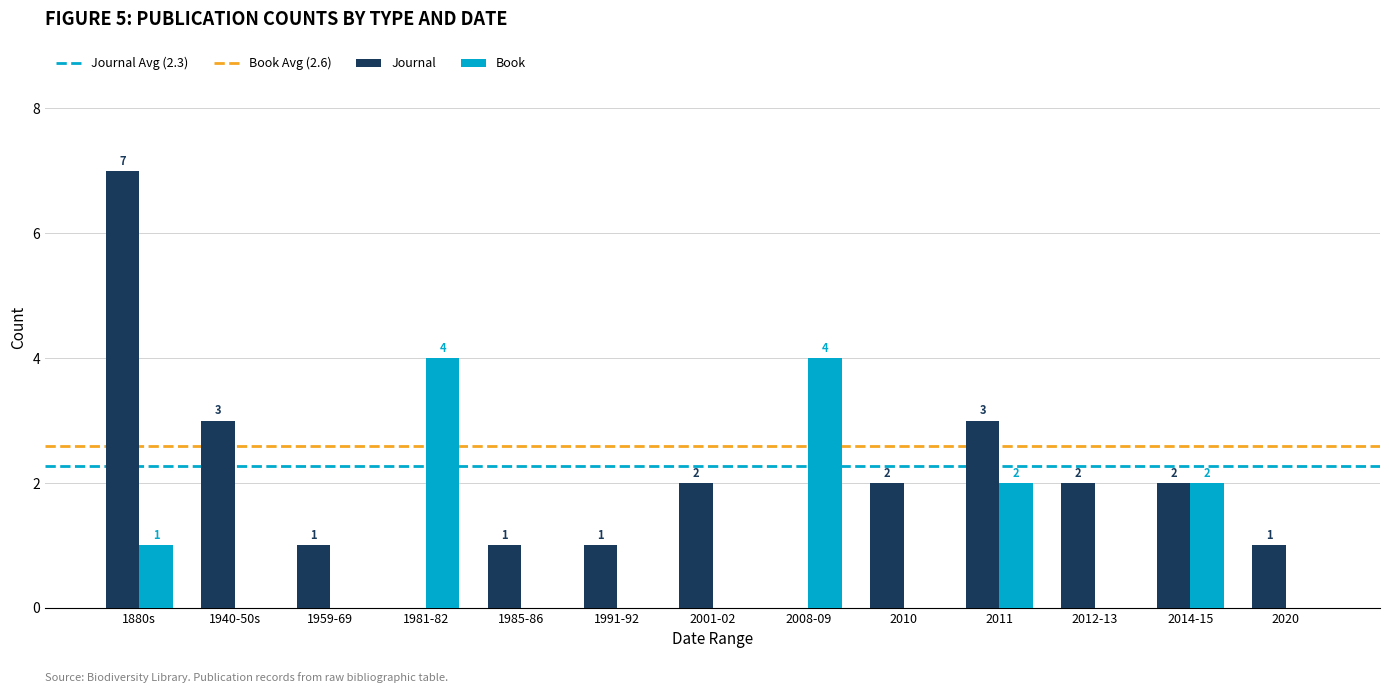

At which label does Journal first exceed 2?

1880s